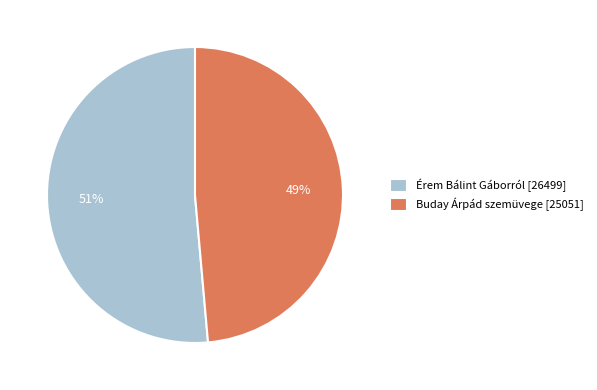

What percentage is the Buday Árpád szemüvege slice, to the nearest percent?

49%